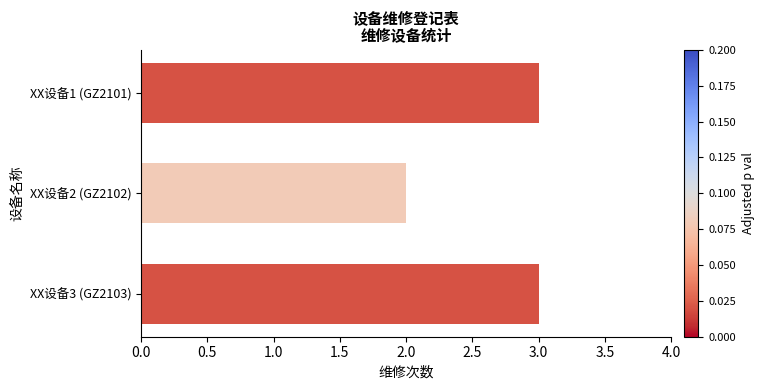

How many bars are there in total?

3